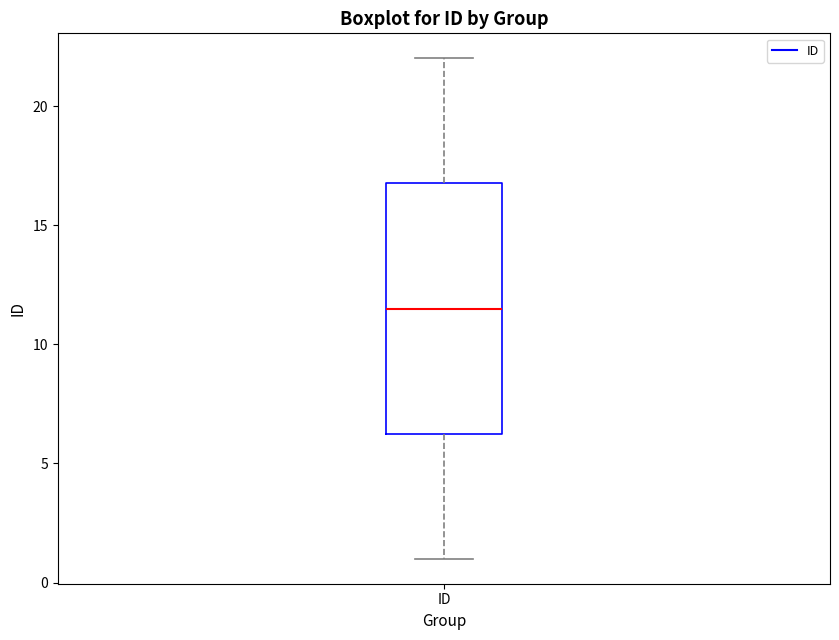

Where is the lower edge of the box for ID on the y-axis? The values are not printed on the chart, so give them approximately, as read against the axis.

6.5